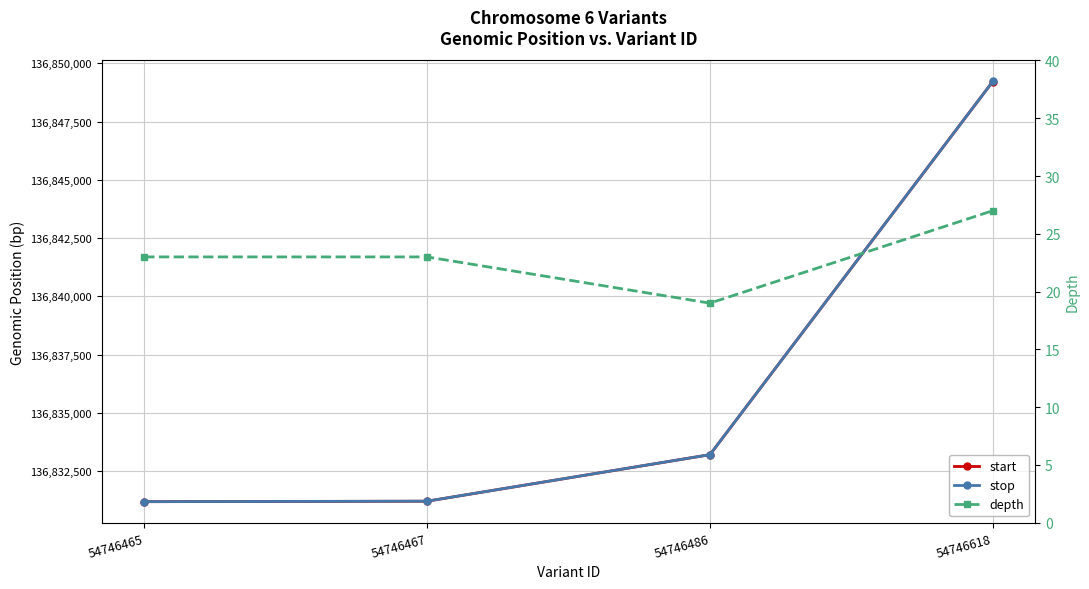

Count the number of data series in this chart.

3